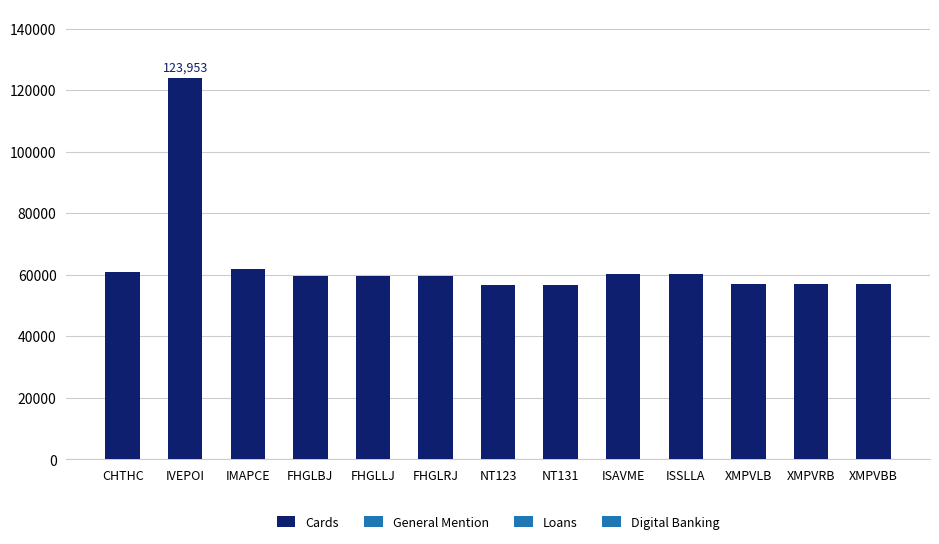

Approximately how many times larger is the value at CHTHC compared to FHGLRJ?

1.0